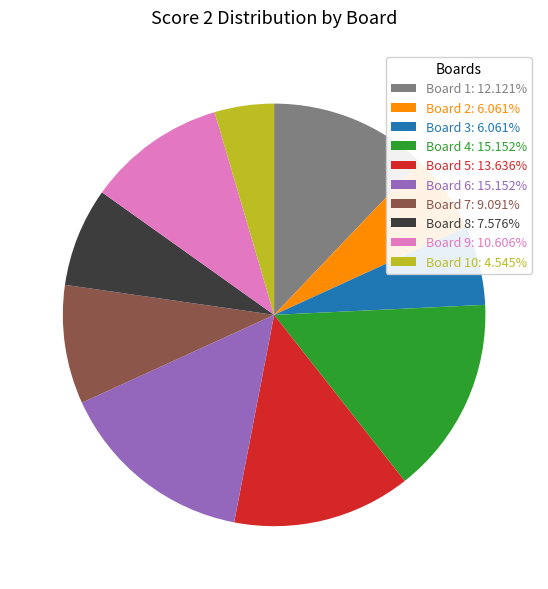

Count the number of slices in the pie.

10